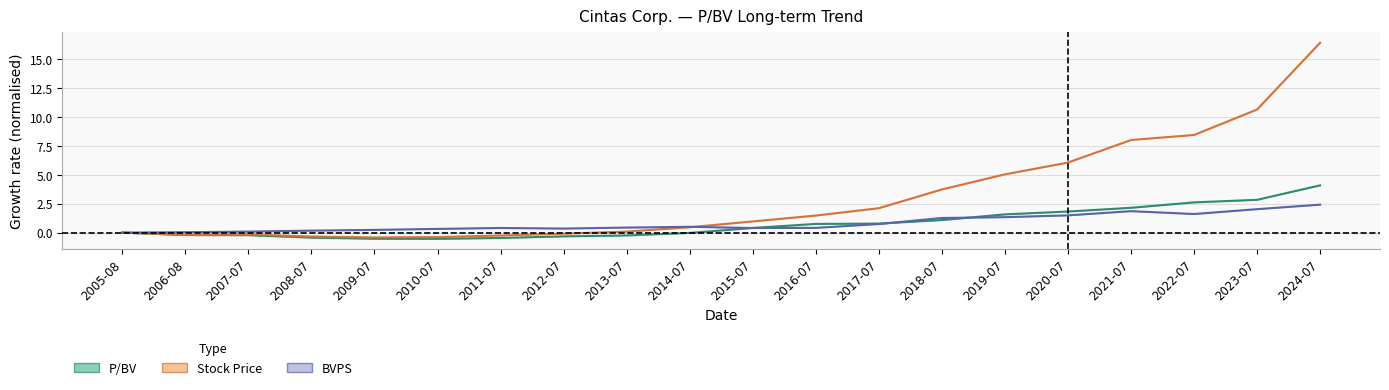

How many values in P/BV are below zero?

9